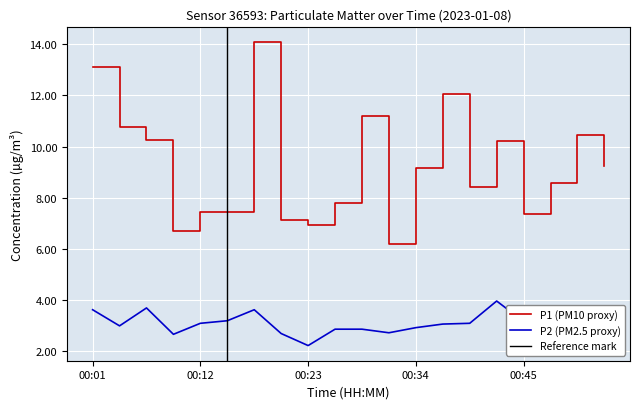

Which series changed the most between 00:20 and 00:31?

P1